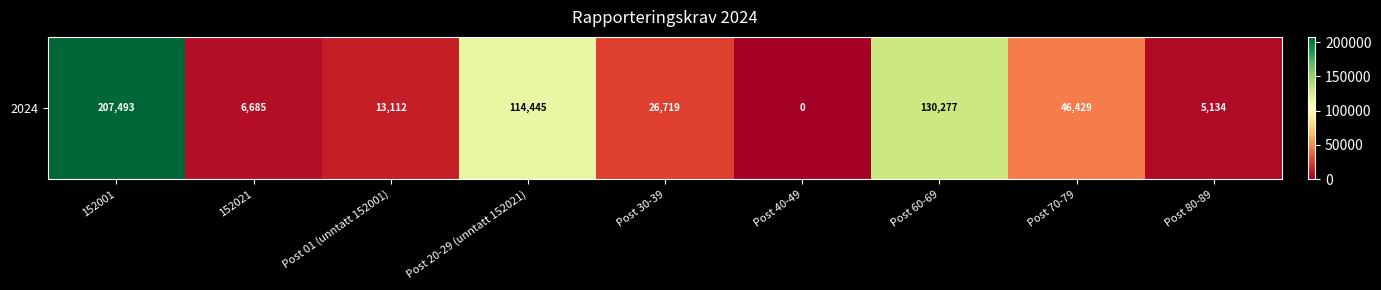

Where is the data nearest to the value 103746?

Post 20-29 (unntatt 152021)